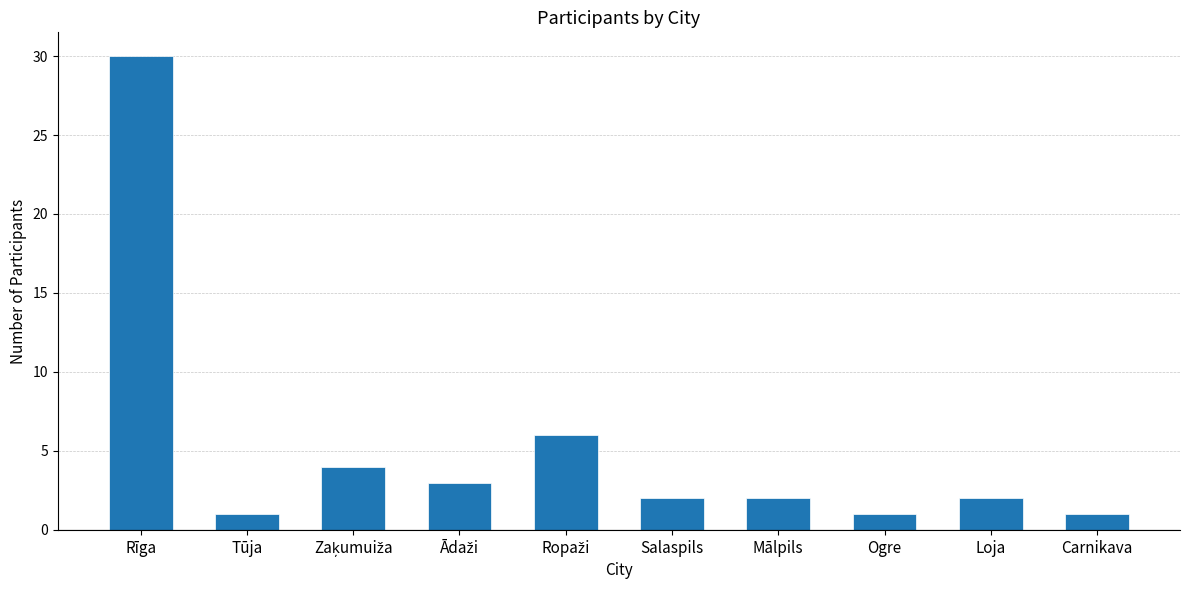

How many bars are there in total?

10